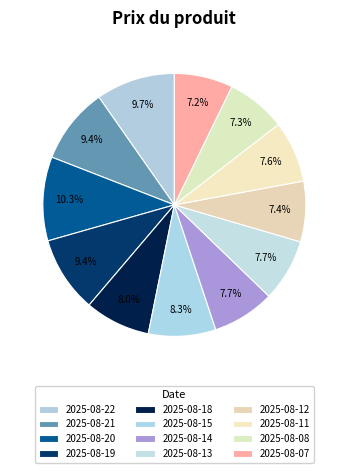

What portion of the pie excludes 2025-08-12?

92.6%